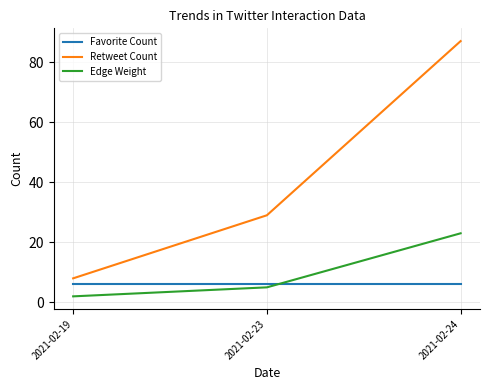

List the series in order of their peak value, lowest first.

Favorite Count, Edge Weight, Retweet Count